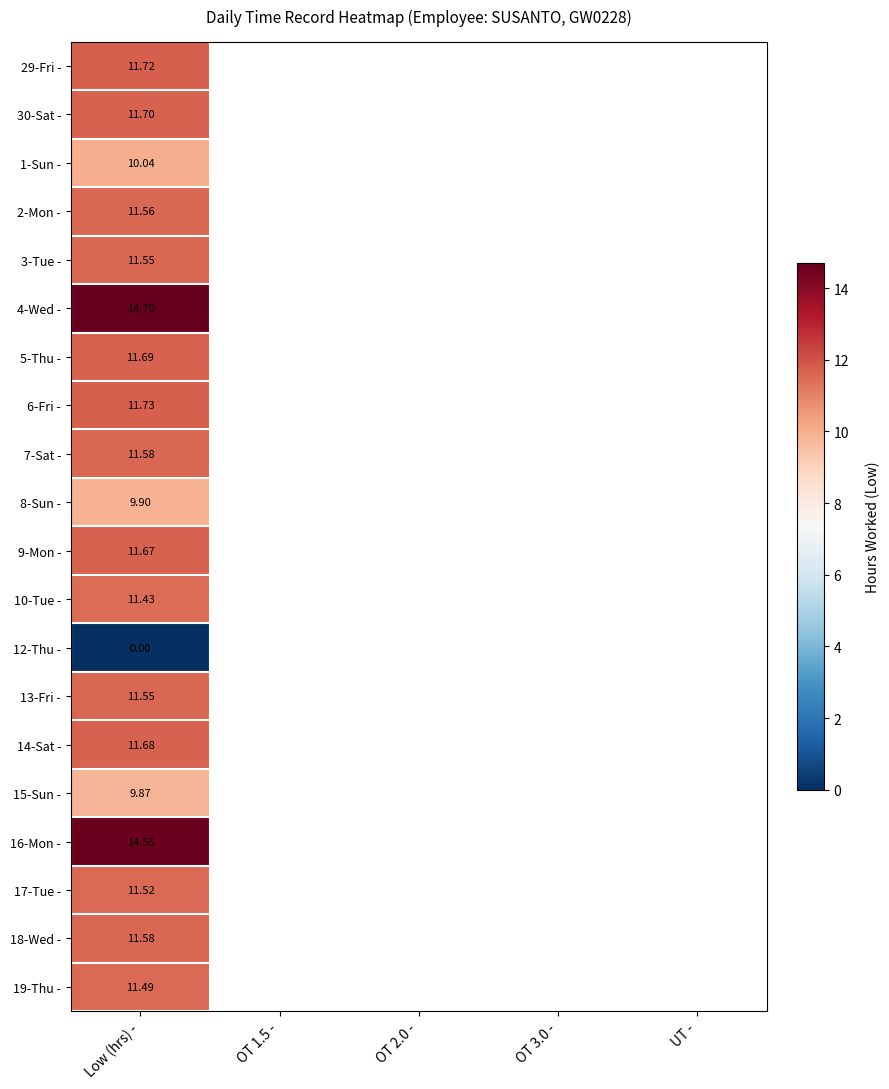

What is the greatest value displayed?

14.7